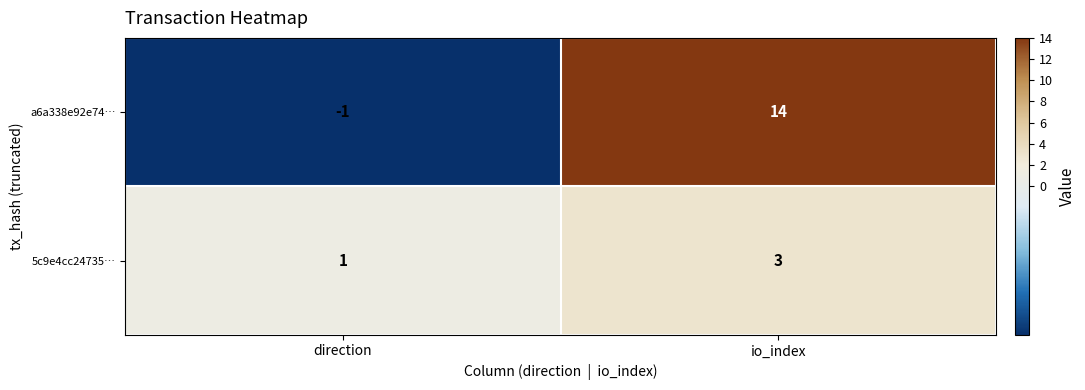

List the series in order of their peak value, highest first.

a6a338e92e74…, 5c9e4cc24735…